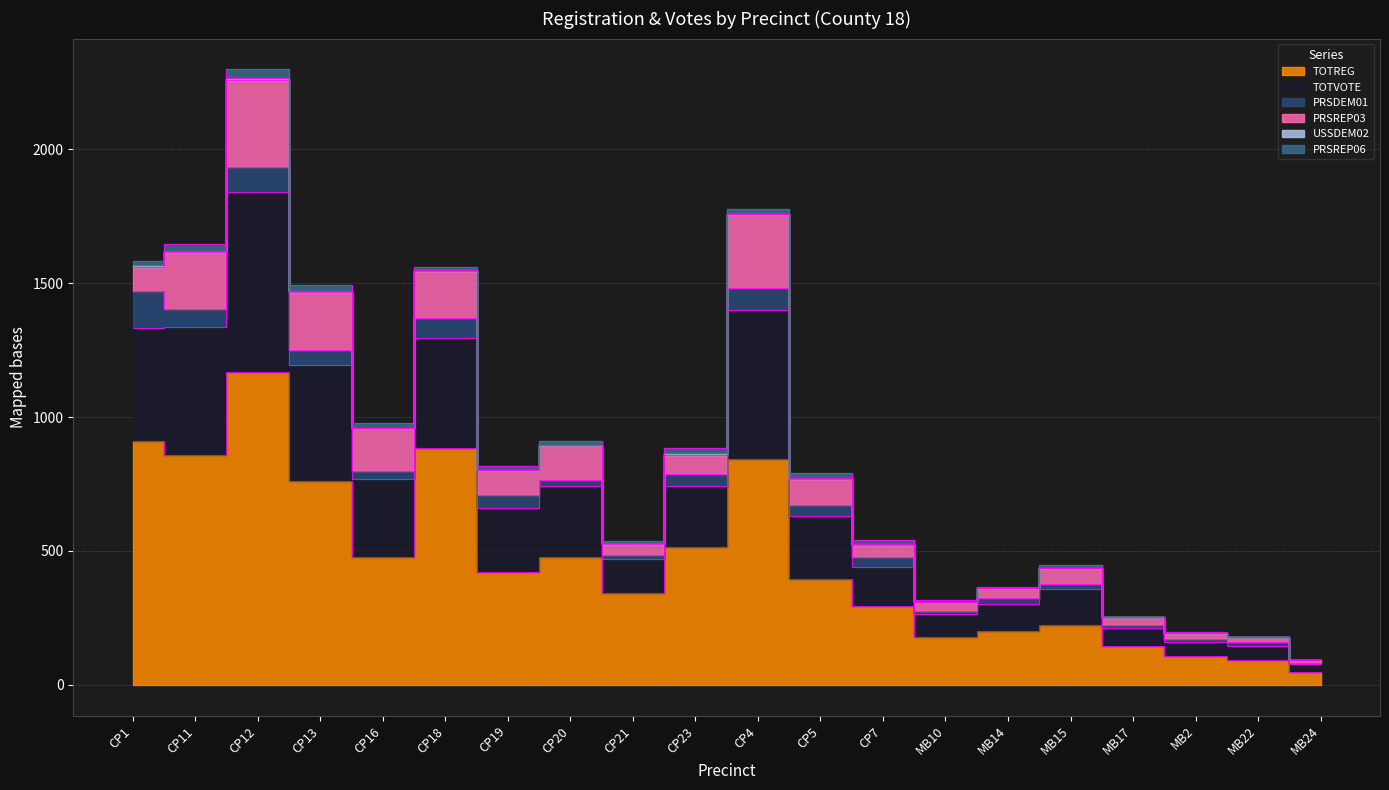

What is the sum of all PRSREP06 values?

258